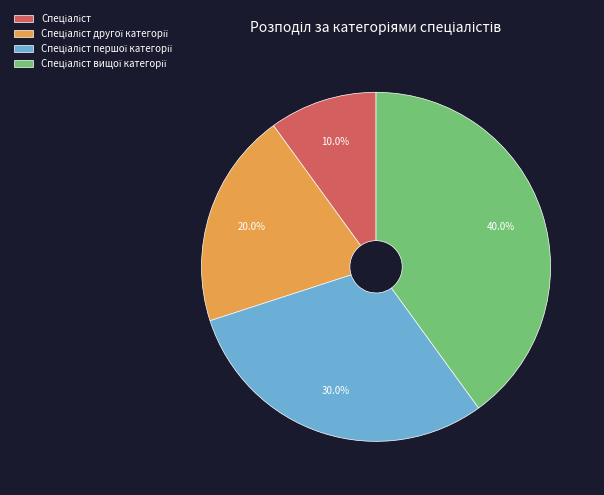

Is there a majority slice in this chart?

No